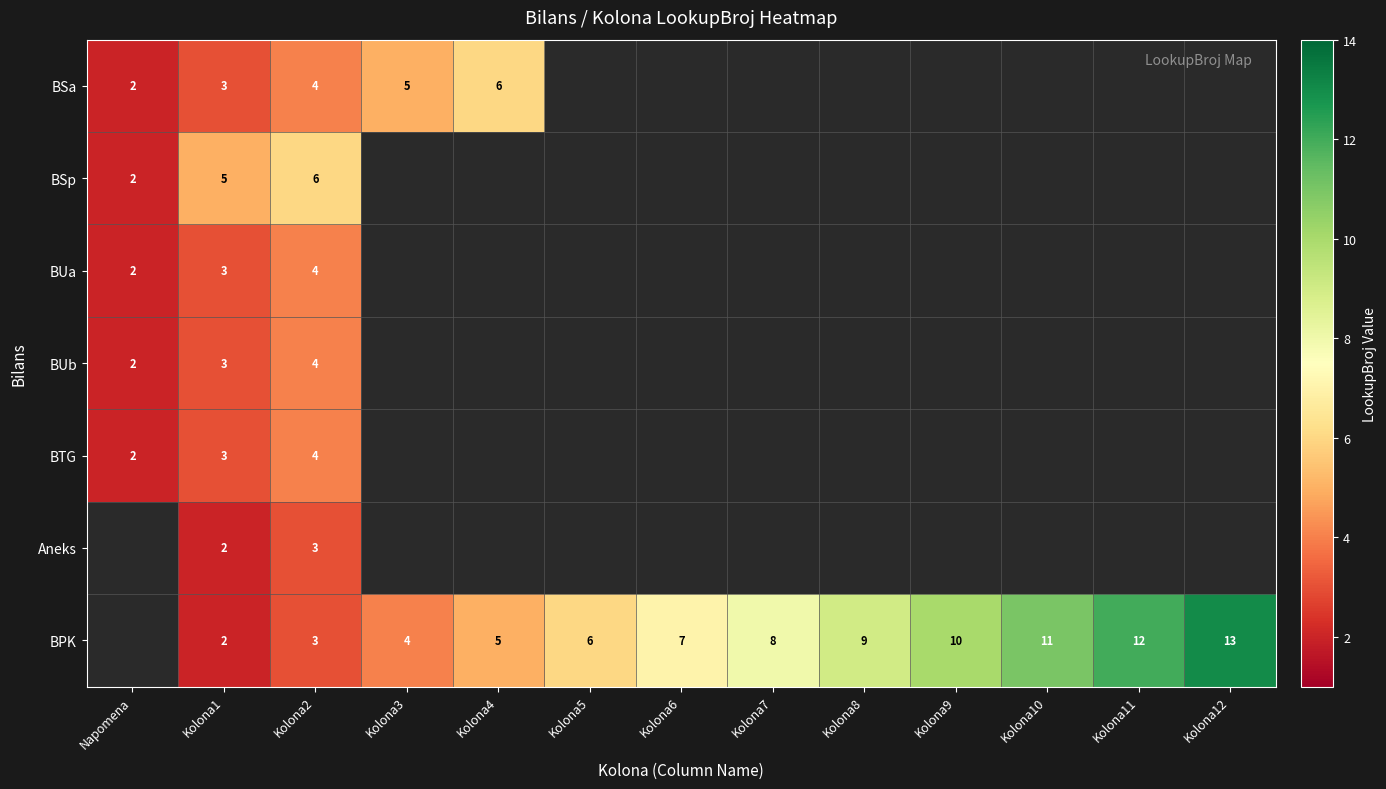

True or false: BUb has a value of 3 at Napomena.

False